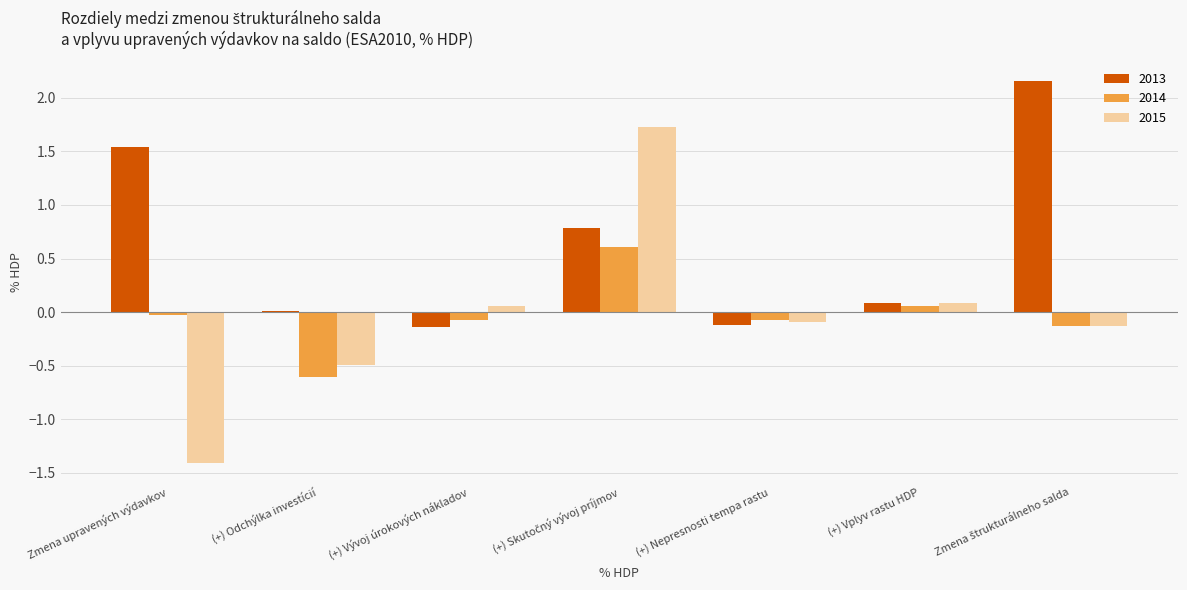

Which series has the largest total across all categories?

2013